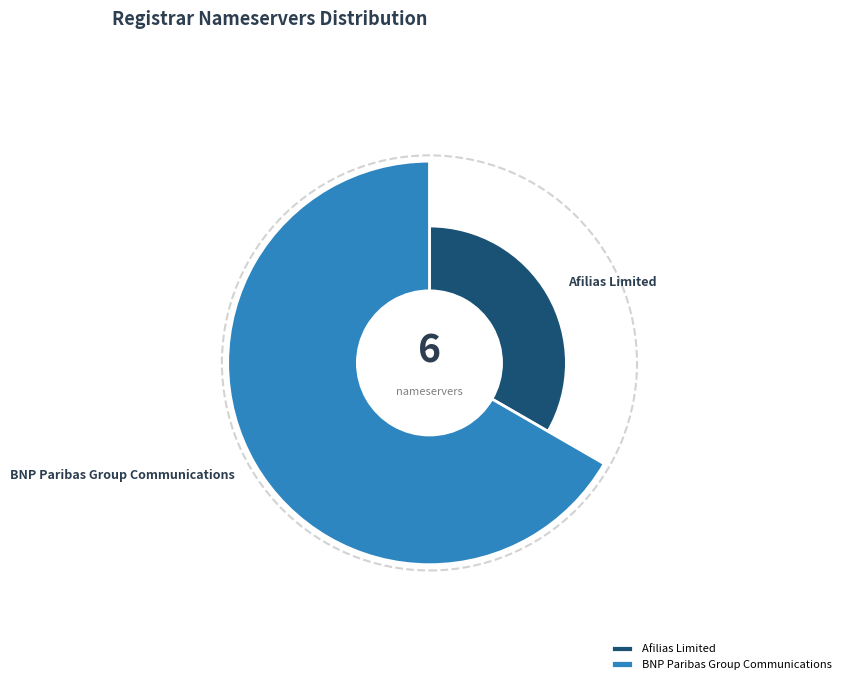

Which category has the biggest portion of the pie?

BNP Paribas Group Communications